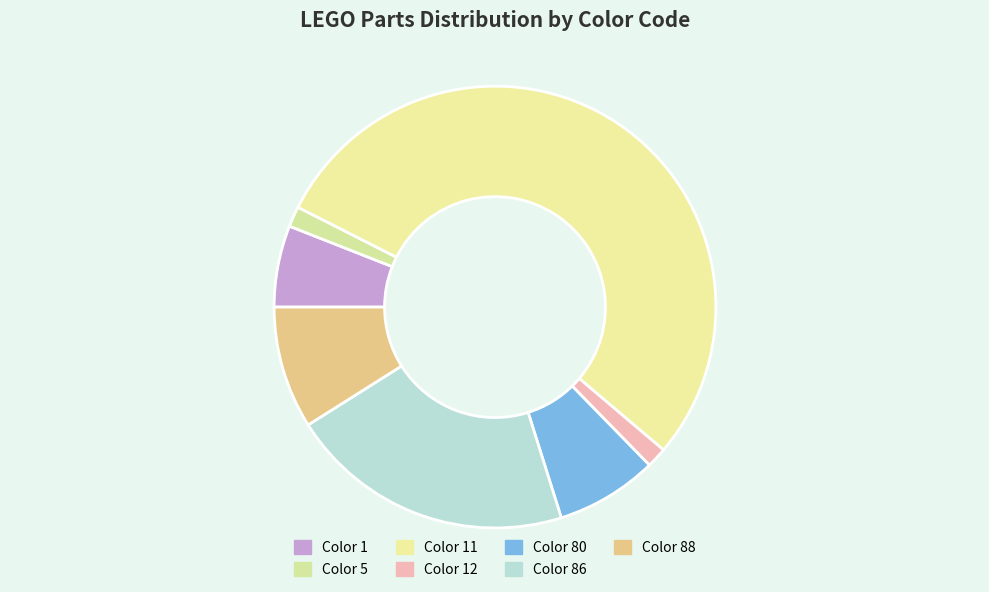

Which slice is the largest?

Color 11